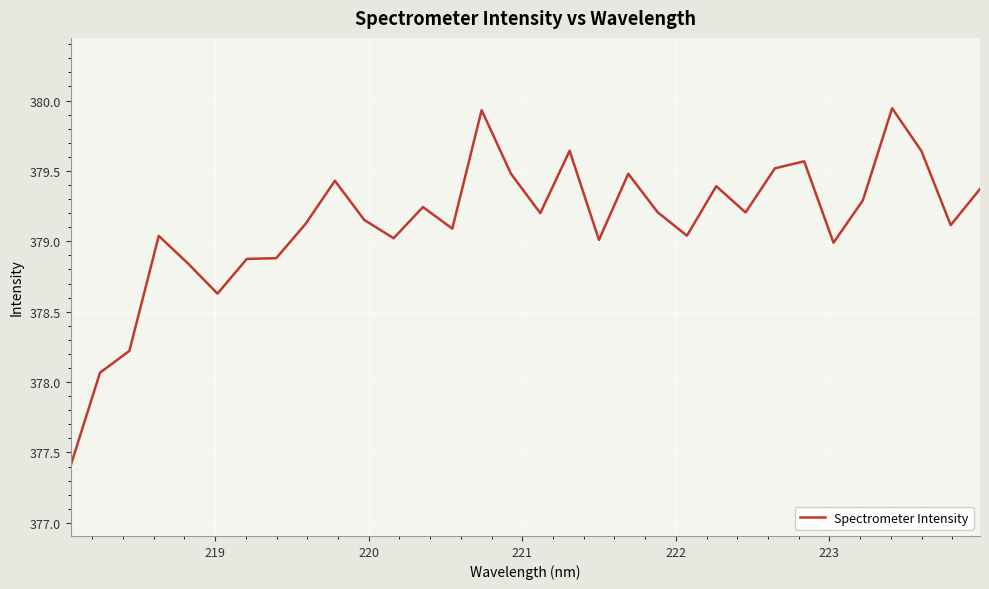

What is the difference between the maximum and minimum values?

2.5